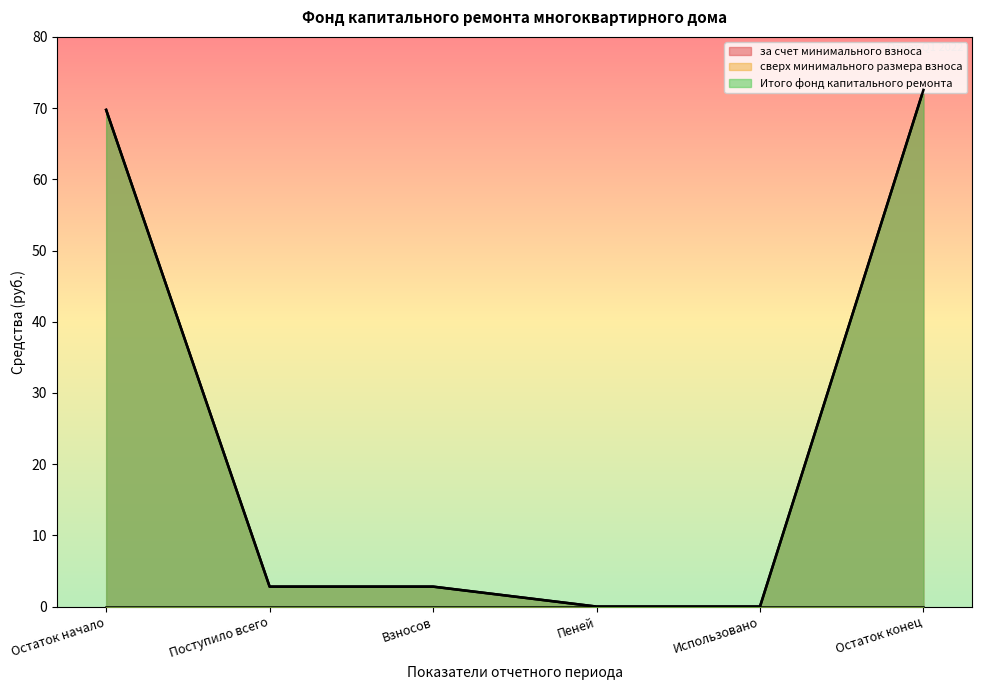

Rank the categories by за счет минимального взноса value from highest to lowest.

Остаток конец, Остаток начало, Поступило всего, Взносов, Пеней, Использовано